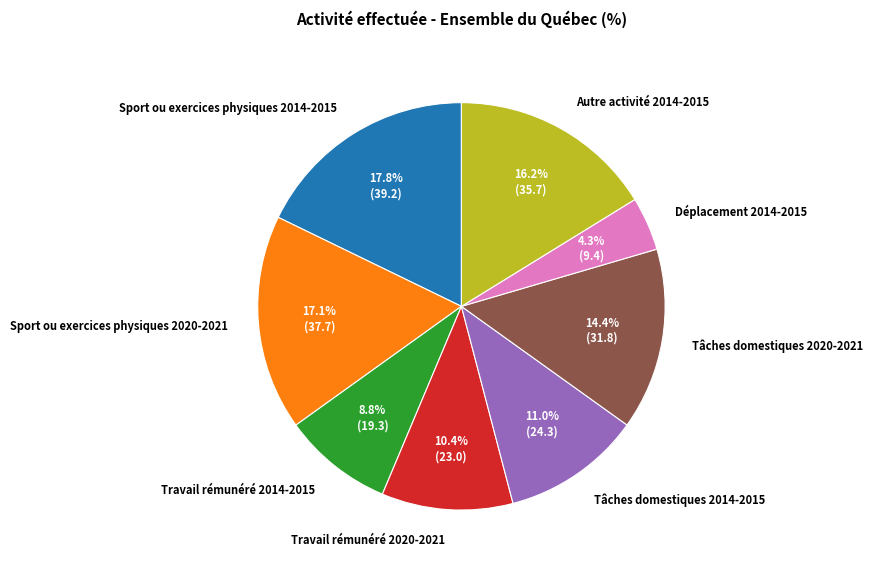

To the nearest percent, what is the difference between the Tâches domestiques 2014-2015 and Sport ou exercices physiques 2020-2021 slice percentages?

6%